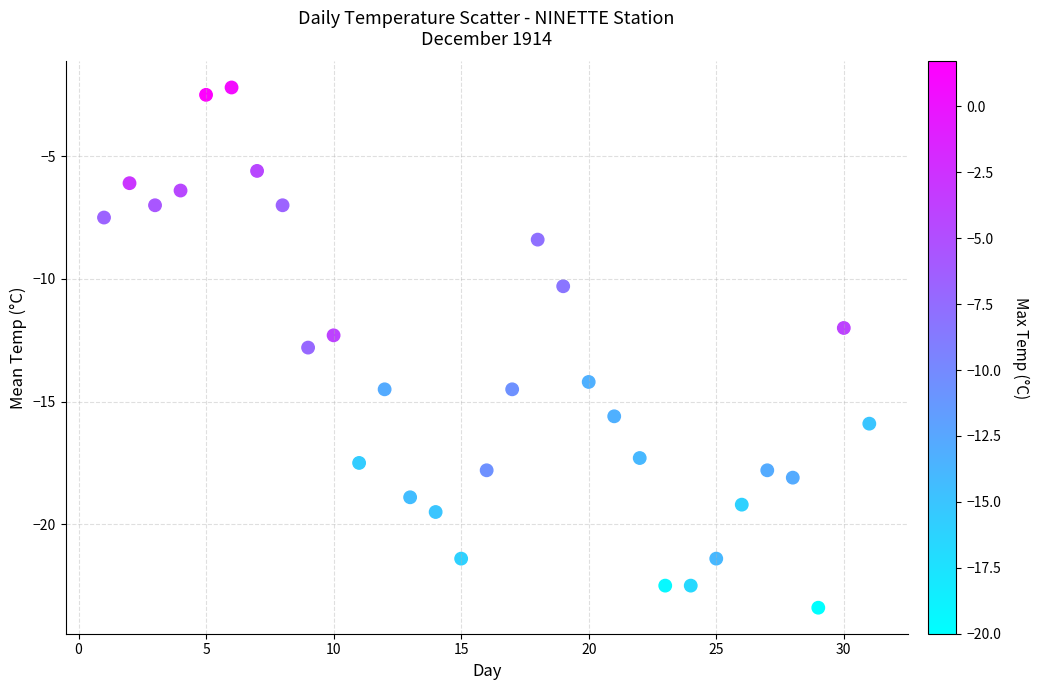

What is the range of X values (max minus min)?

30.0